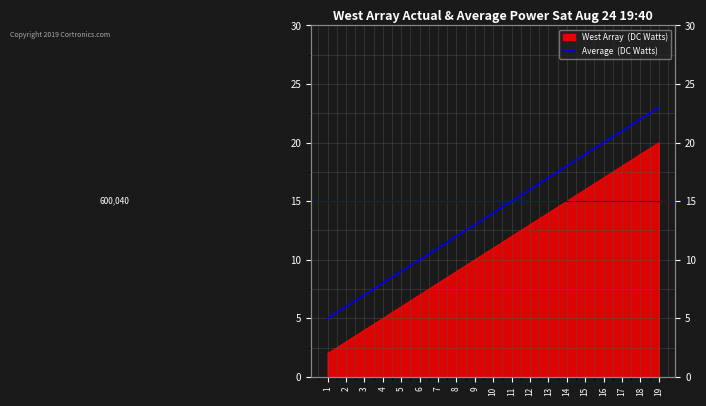

Which has a higher value, 3 or 5?

5